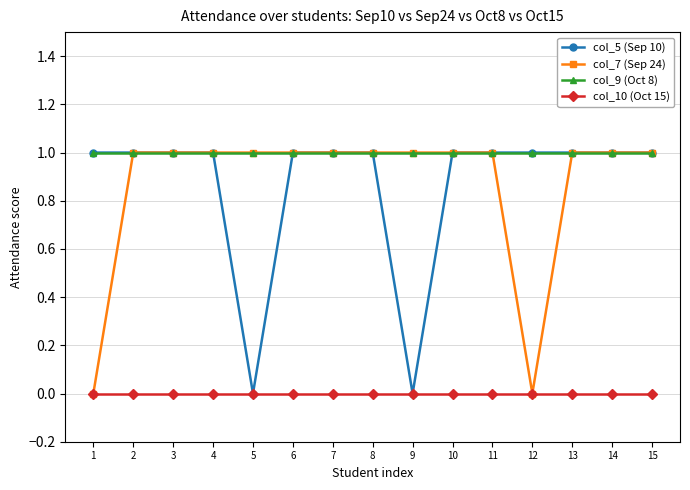

Reading left to right, transcribe all the data shown in this chart.

col_5 (Sep 10): 1=1	2=1	3=1	4=1	5=0	6=1	7=1	8=1	9=0	10=1	11=1	12=1	13=1	14=1	15=1
col_7 (Sep 24): 1=0	2=1	3=1	4=1	5=1	6=1	7=1	8=1	9=1	10=1	11=1	12=0	13=1	14=1	15=1
col_9 (Oct 8): 1=1	2=1	3=1	4=1	5=1	6=1	7=1	8=1	9=1	10=1	11=1	12=1	13=1	14=1	15=1
col_10 (Oct 15): 1=0	2=0	3=0	4=0	5=0	6=0	7=0	8=0	9=0	10=0	11=0	12=0	13=0	14=0	15=0